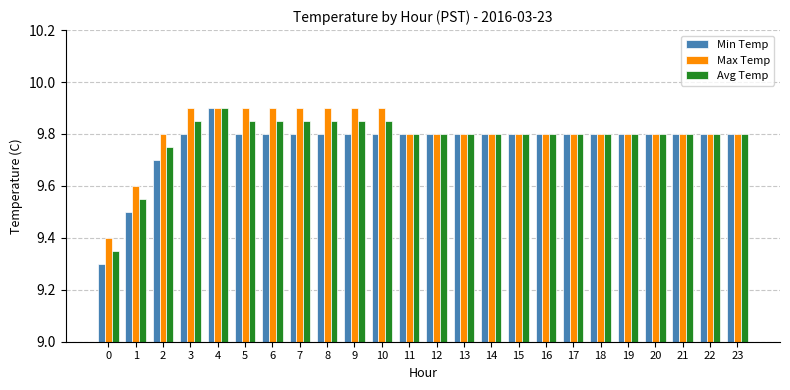

Is it true that Avg Temp equals 5.5 at 23?

False